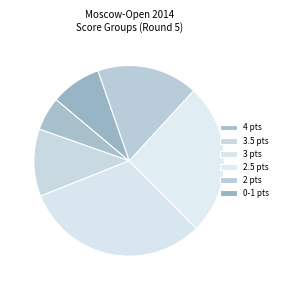

What is the largest slice in the pie chart?

3 pts